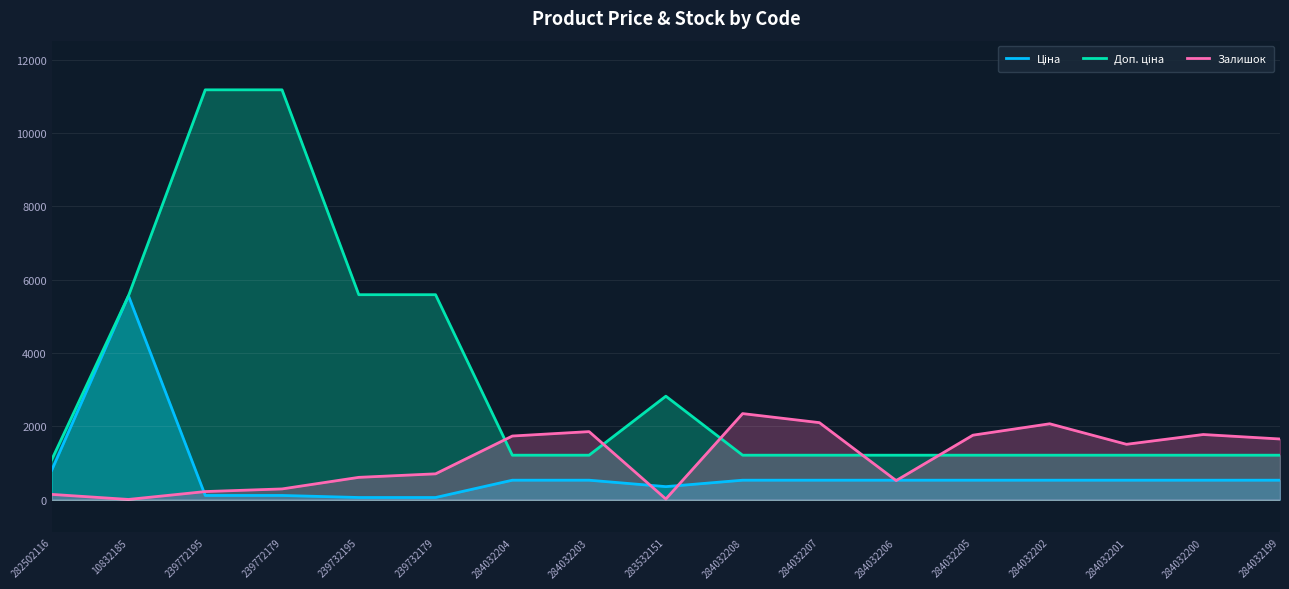

List the labels in order of Ціна value, smallest first.

239732195, 239732179, 239772195, 239772179, 283532151, 284032204, 284032203, 284032208, 284032207, 284032206, 284032205, 284032202, 284032201, 284032200, 284032199, 282502116, 10832185